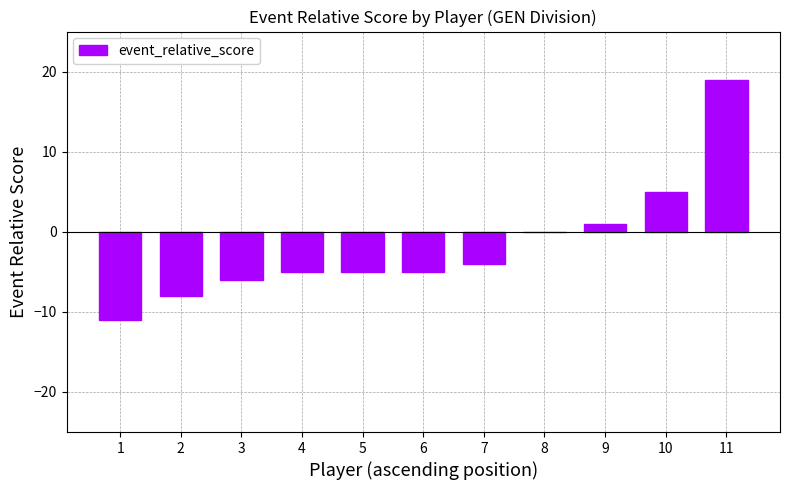

The chart shows a value of -4 at 7. True or false?

True